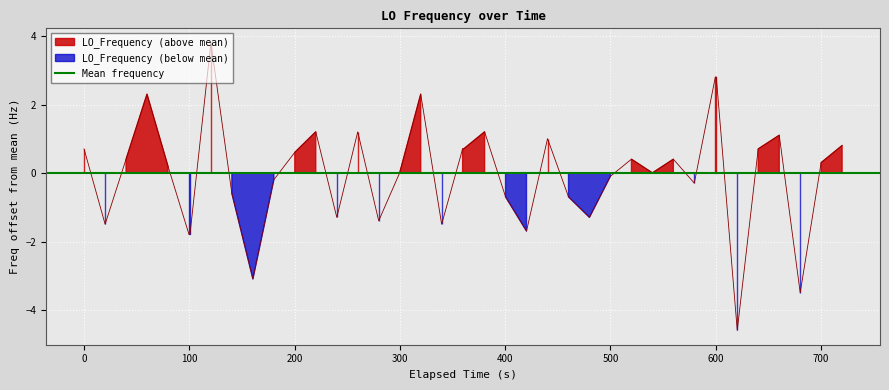

What is the difference between the maximum and minimum values?

8.4